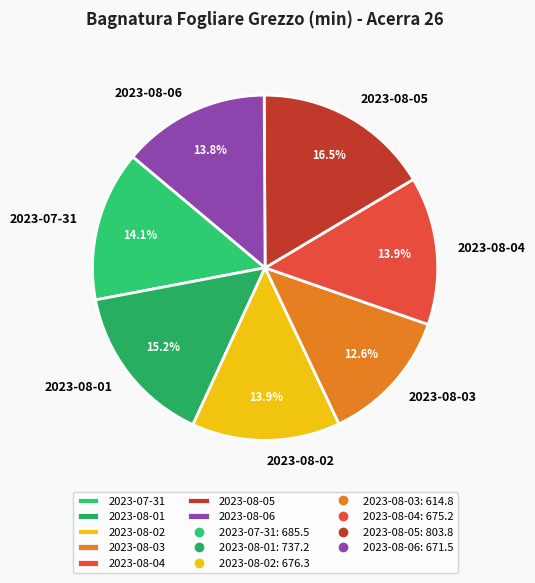

What portion of the pie excludes 2023-08-01?

84.8%